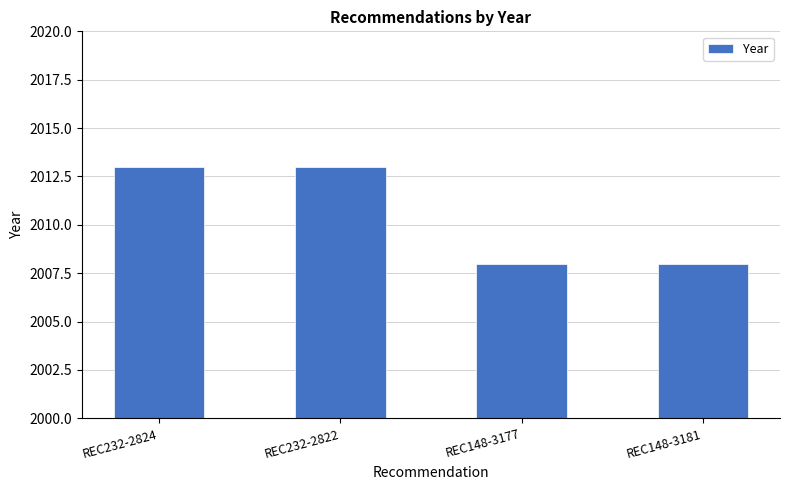

What is the ratio of the value at REC148-3181 to the value at REC148-3177?

1.0